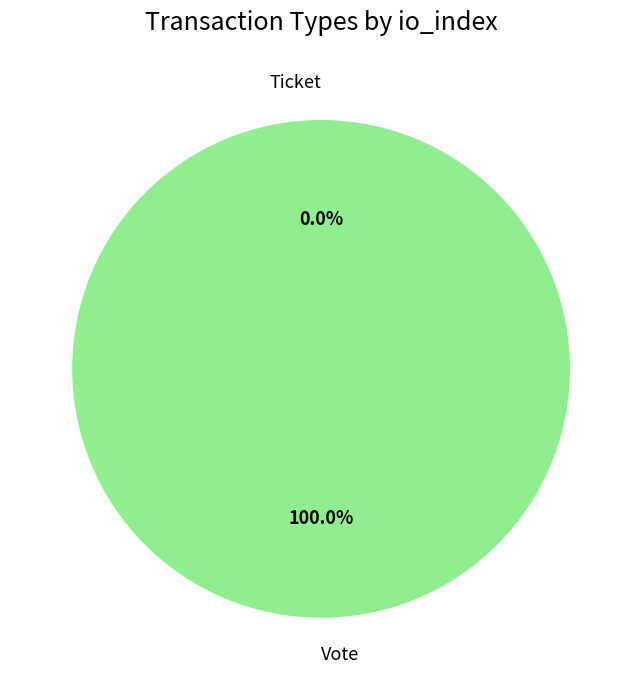

Is it true that Vote is 99% of the pie?

False